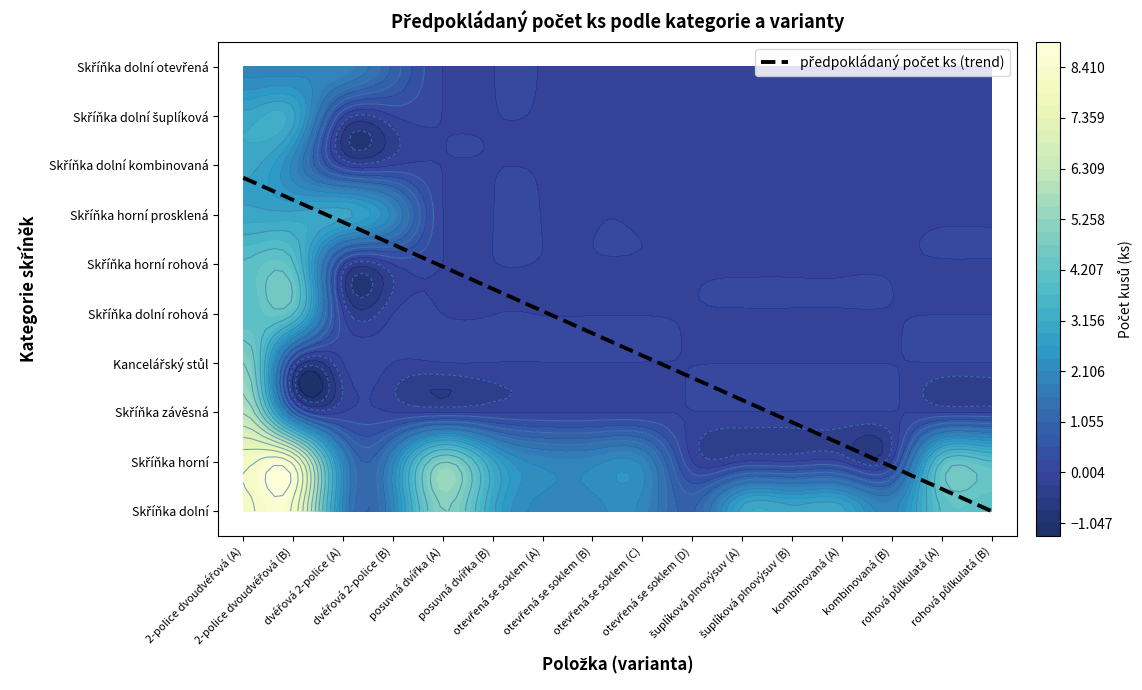

At which category is the sum across all series the highest?

Skříňka dolní